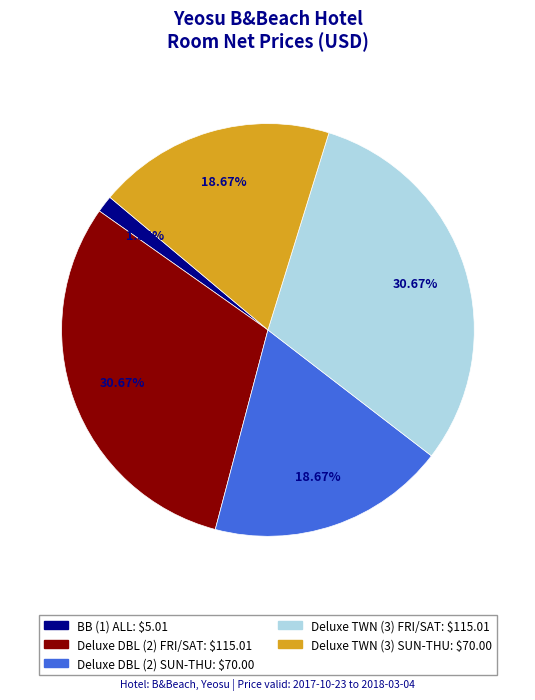

To the nearest percent, what is the difference between the BB (1) ALL and Deluxe DBL (2) FRI/SAT slice percentages?

29%